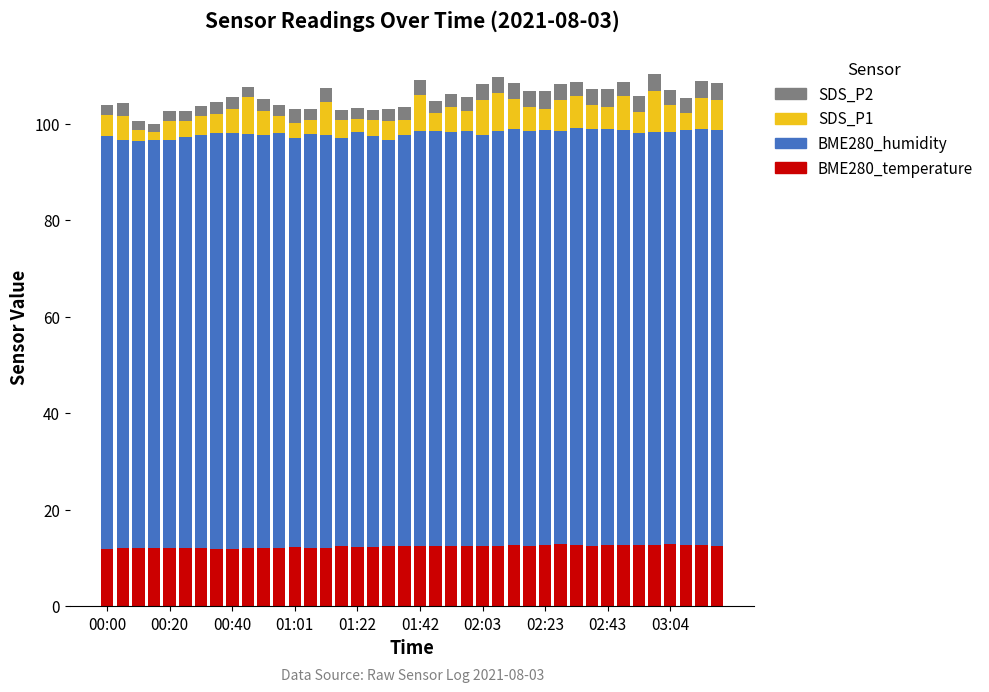

What is the highest value of the BME280_temperature series?

12.9